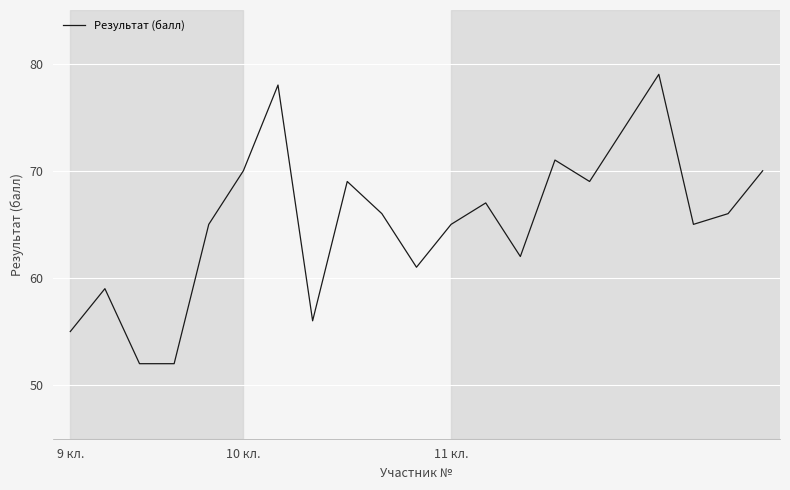

What is the minimum value shown in the chart?

52